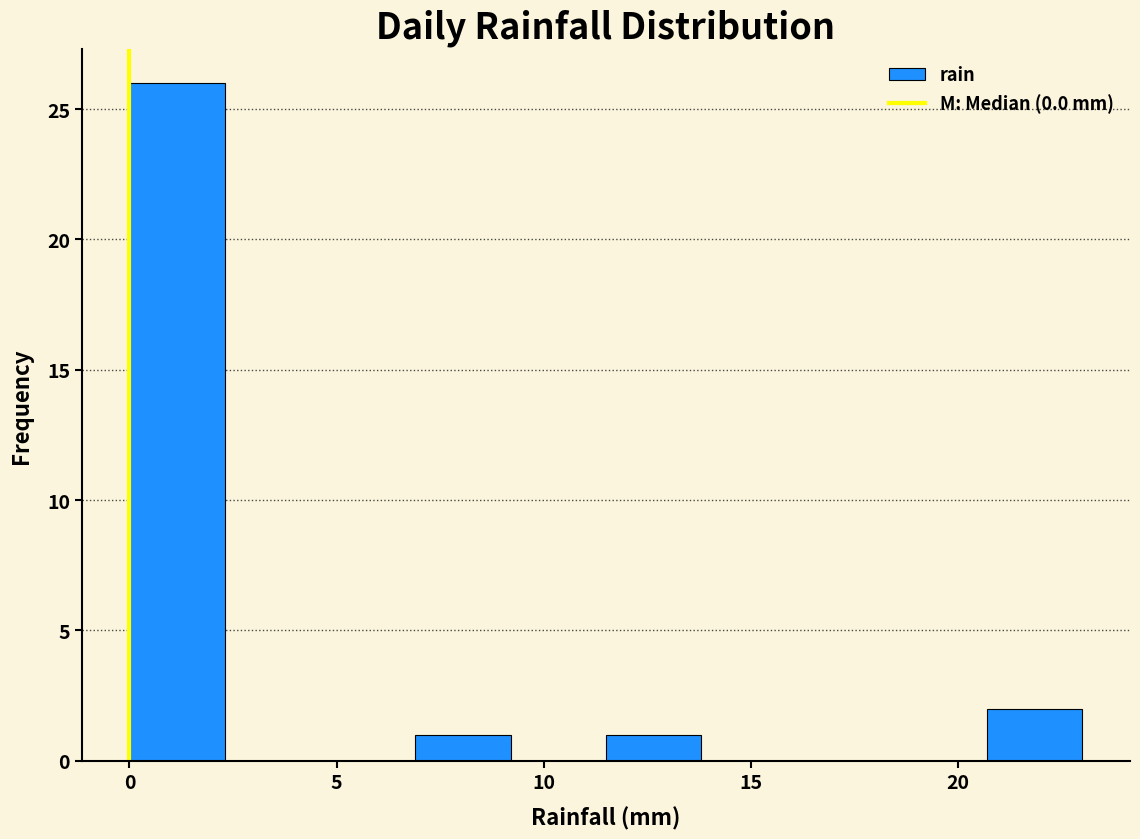

Reading left to right, transcribe this chart: for each bar, give the range it covers on the x-axis and its height. Neither the bar edges nor the heights are printed on the chart, so give them approximately, as read against the axes.

0.0 to 2.3: 26
2.3 to 4.6: 0
4.6 to 6.9: 0
6.9 to 9.2: 1
9.2 to 11.5: 0
11.5 to 13.8: 1
13.8 to 16.1: 0
16.1 to 18.4: 0
18.4 to 20.7: 0
20.7 to 23.0: 2